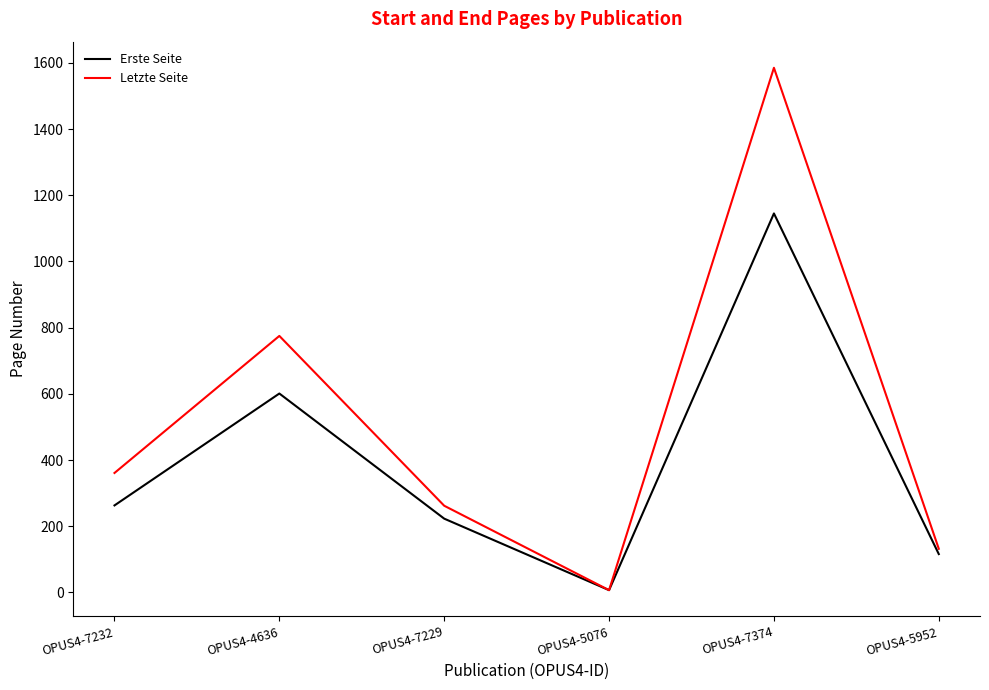

Is it true that Erste Seite equals 7 at OPUS4-5076?

True